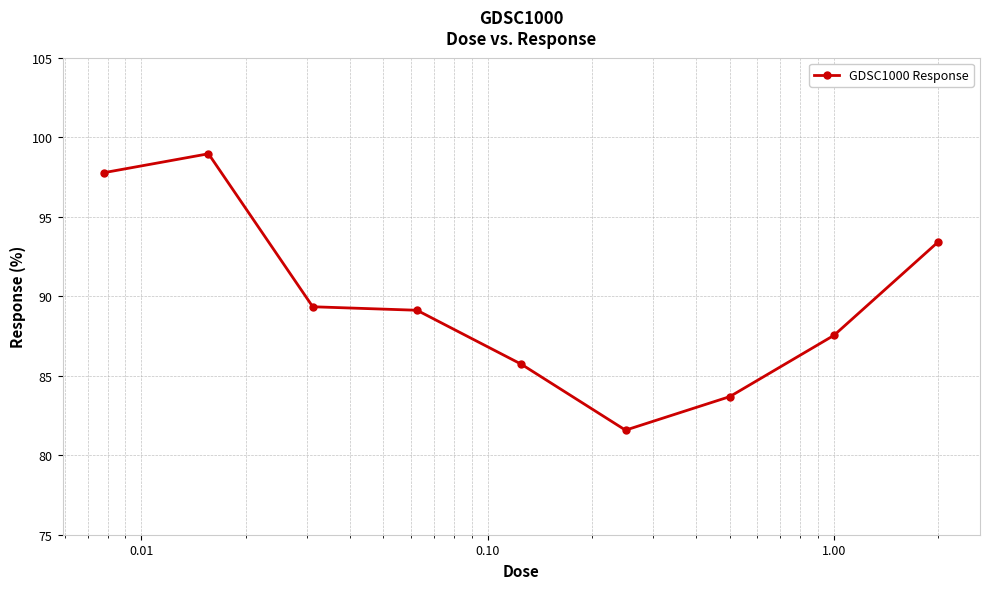

True or false: the data has more than 2 interior local peaks.

False